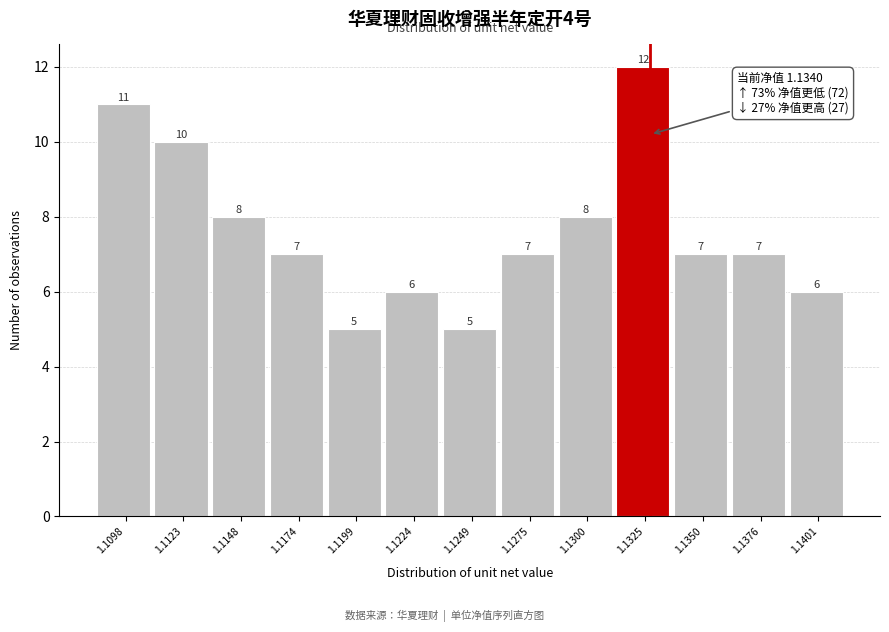

Reading left to right, transcribe all the data shown in this chart.

1.1098=11	1.1123=10	1.1148=8	1.1174=7	1.1199=5	1.1224=6	1.1249=5	1.1275=7	1.1300=8	1.1325=12	1.1350=7	1.1376=7	1.1401=6